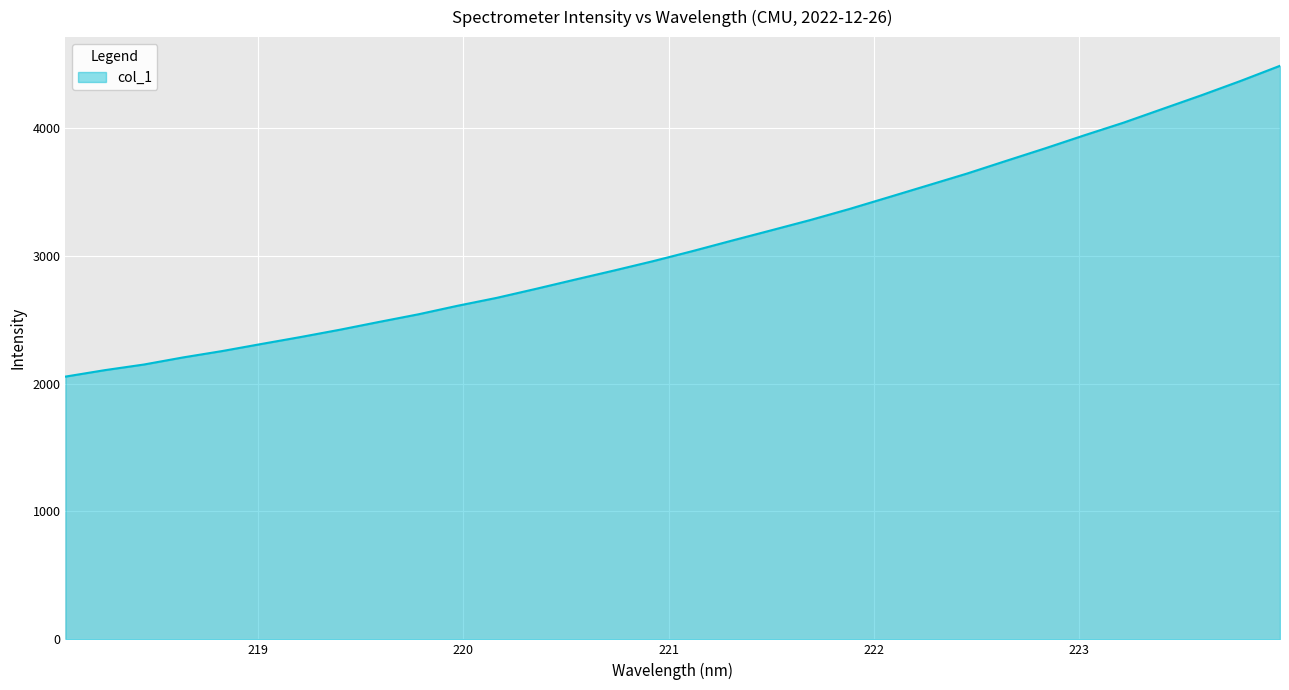

True or false: the data has more than 2 interior local peaks.

False